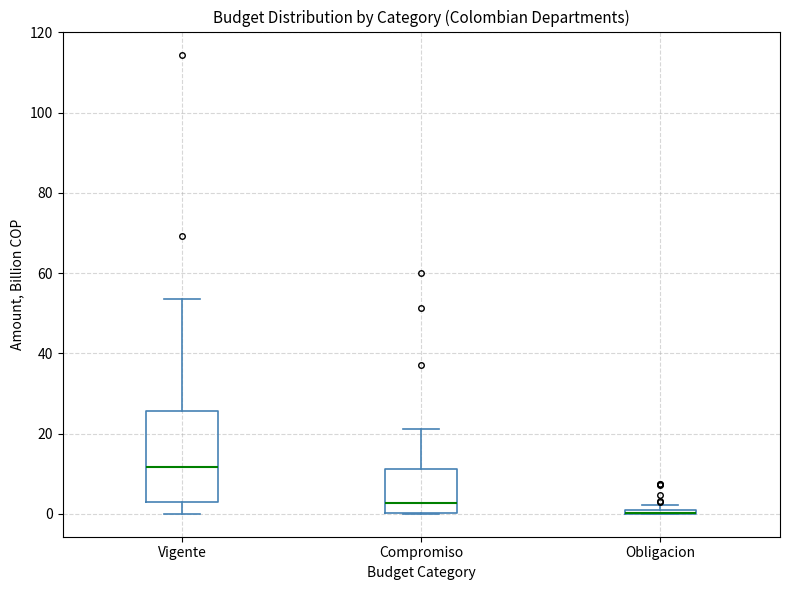

Comparing the boxes themselves (not the whiskers), which one is the tallest?

Vigente